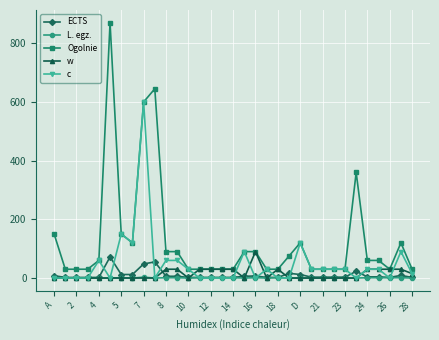

Which series has the largest total across all categories?

Ogolnie